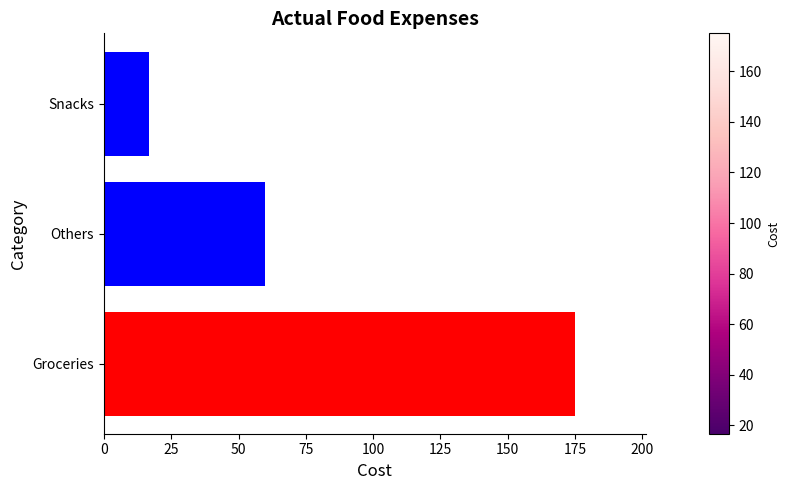

Reading bottom to top, what are all the values shown in this chart?

Groceries=175.0	Others=60.0	Snacks=16.8